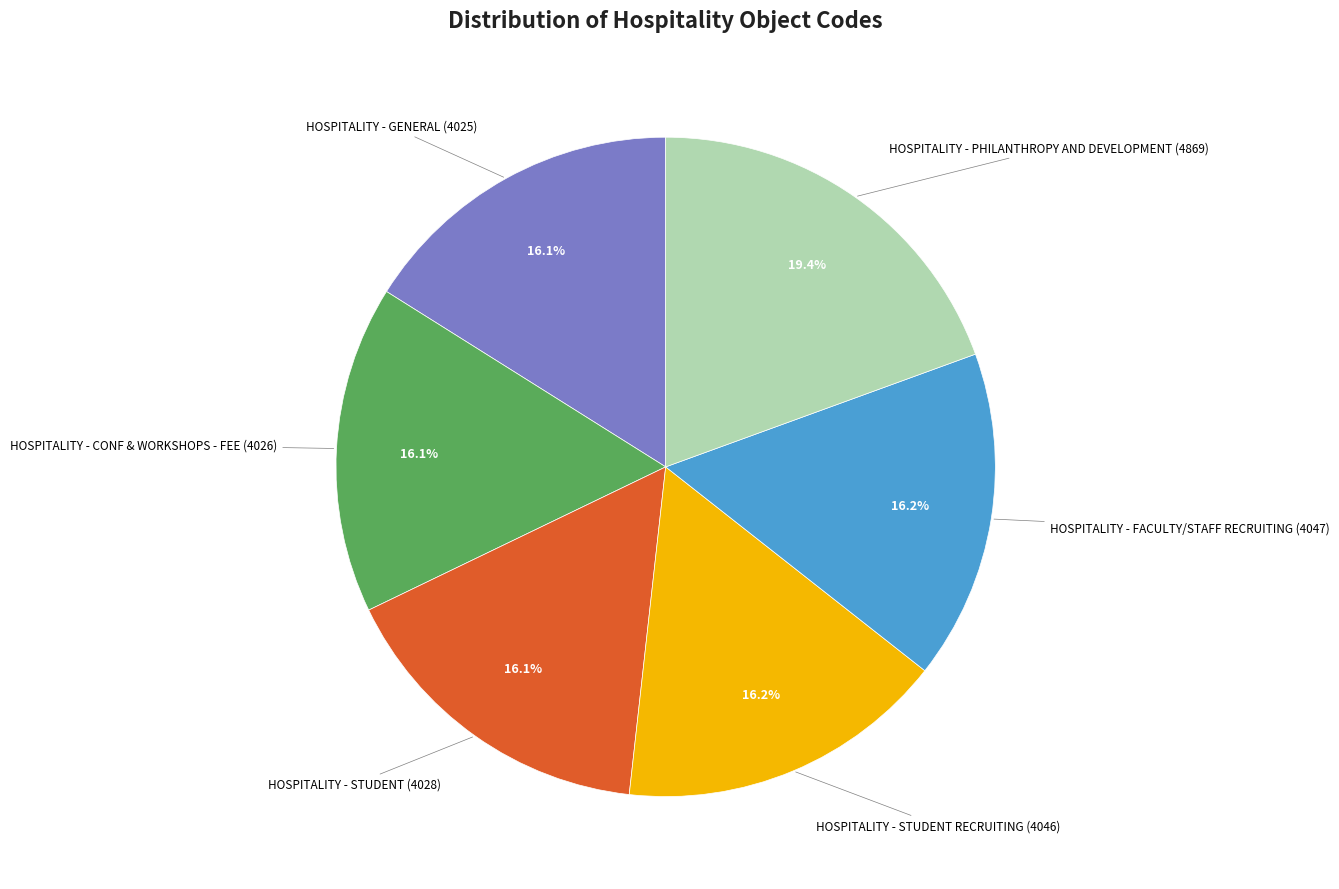

Is there any slice that represents more than half of the pie?

No